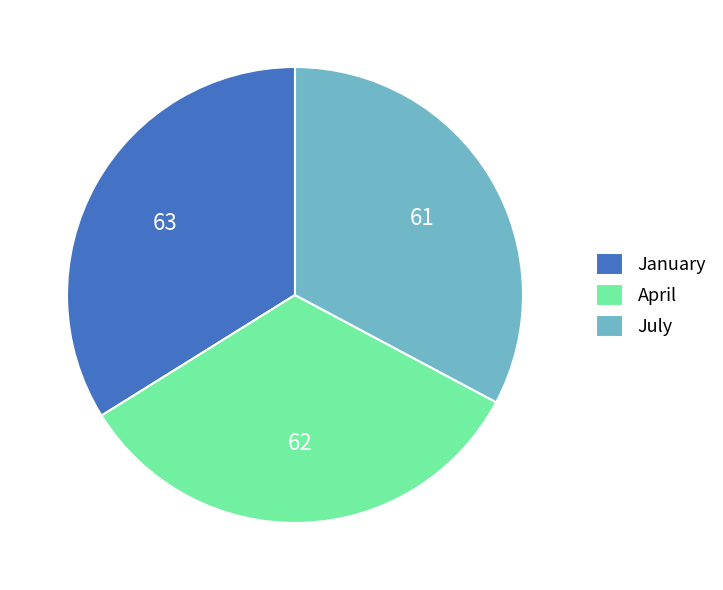

True or false: July accounts for 33% of the total.

True